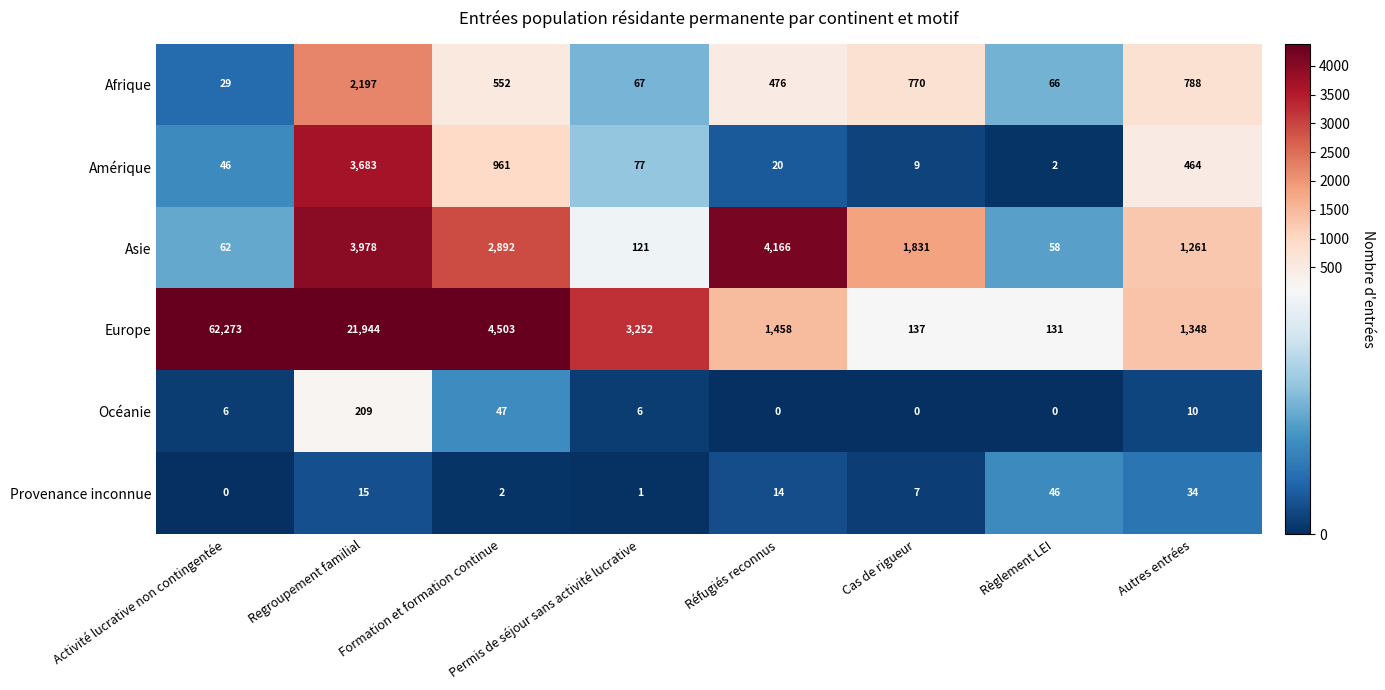

What is the minimum value for Europe?

131